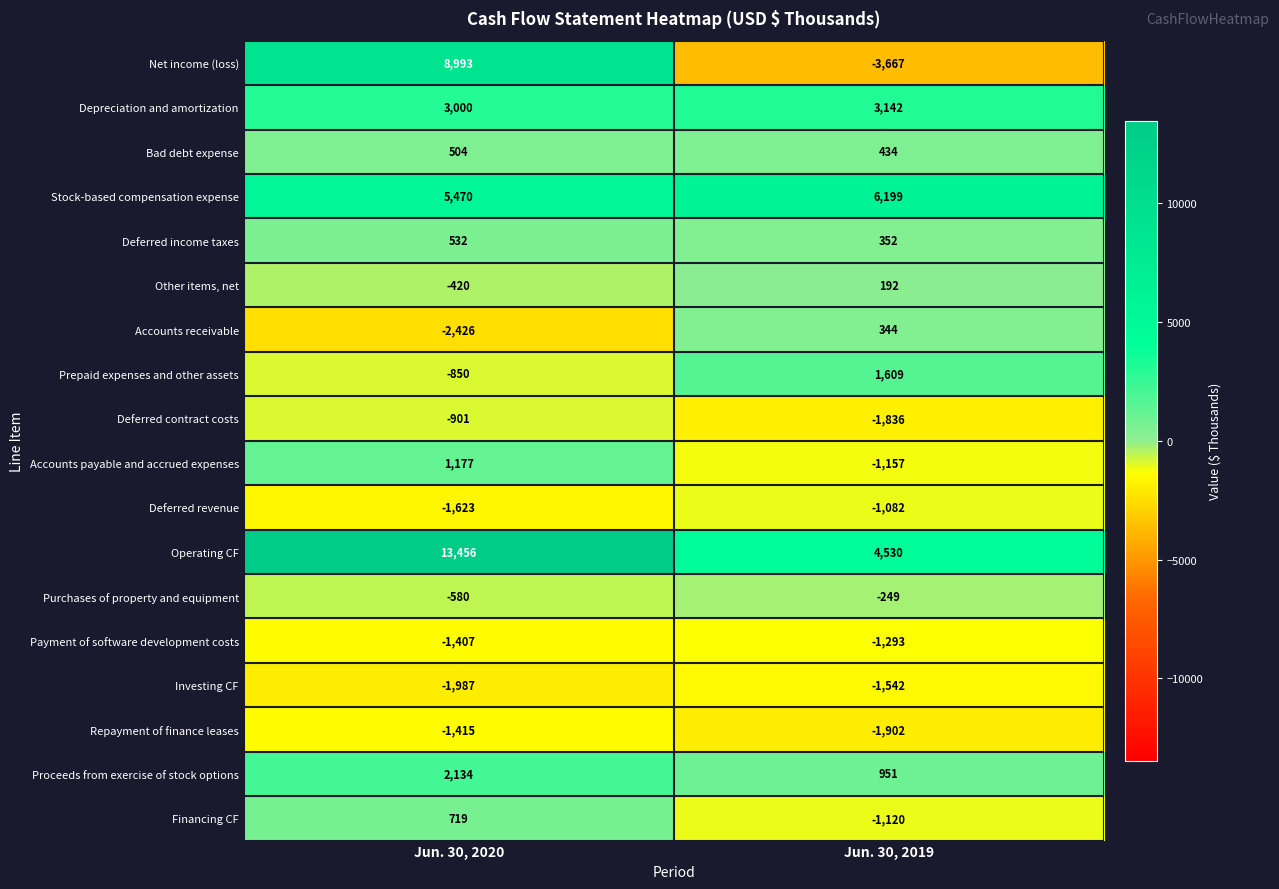

How many values in the Purchases of property and equipment series are below -249?

1